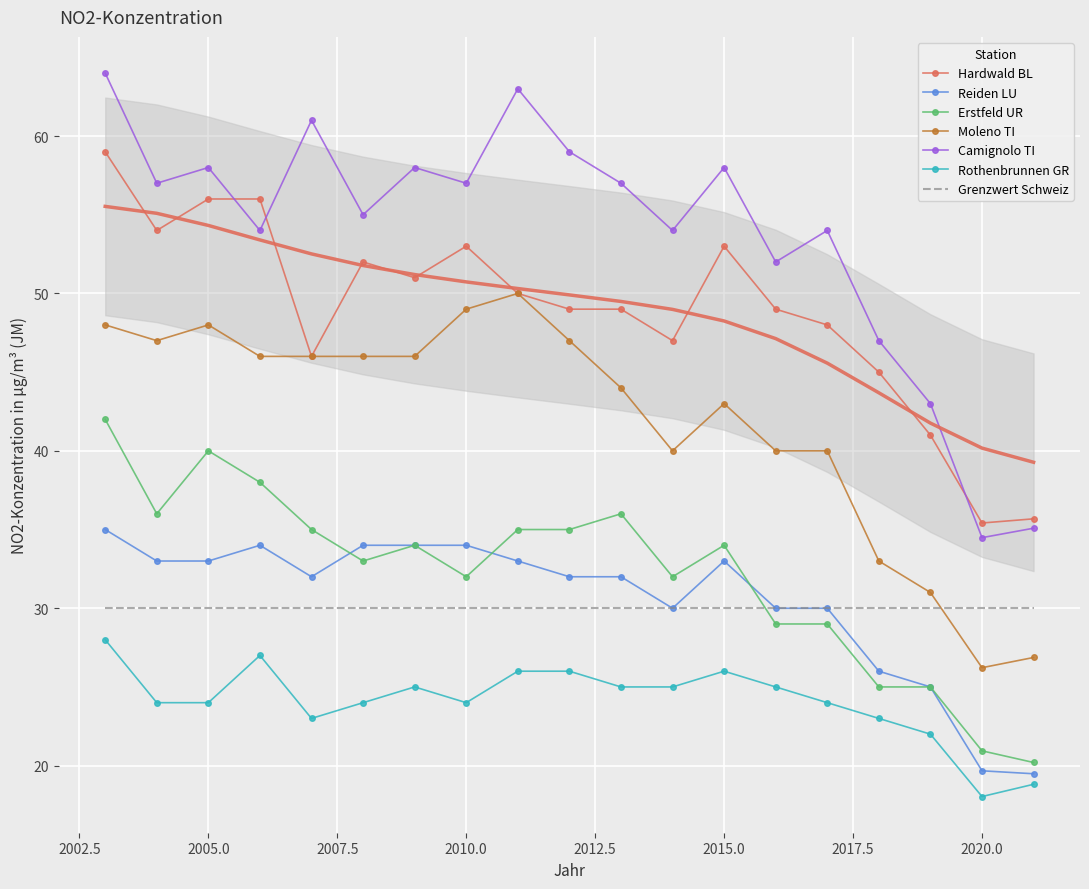

Which series changed the most between 2007 and 2011?

Hardwald BL